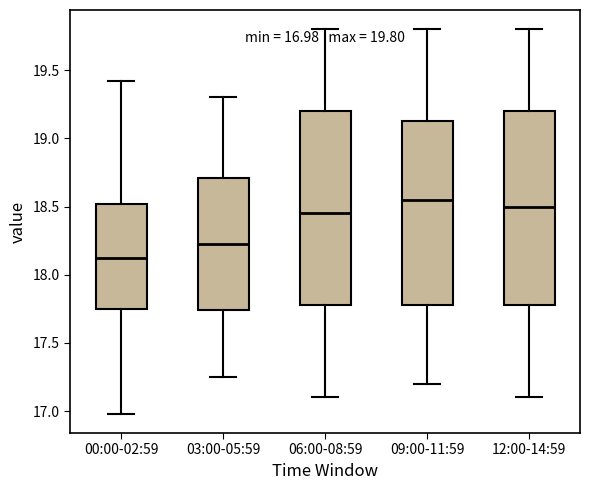

Which box's median line is the highest?

09:00-11:59